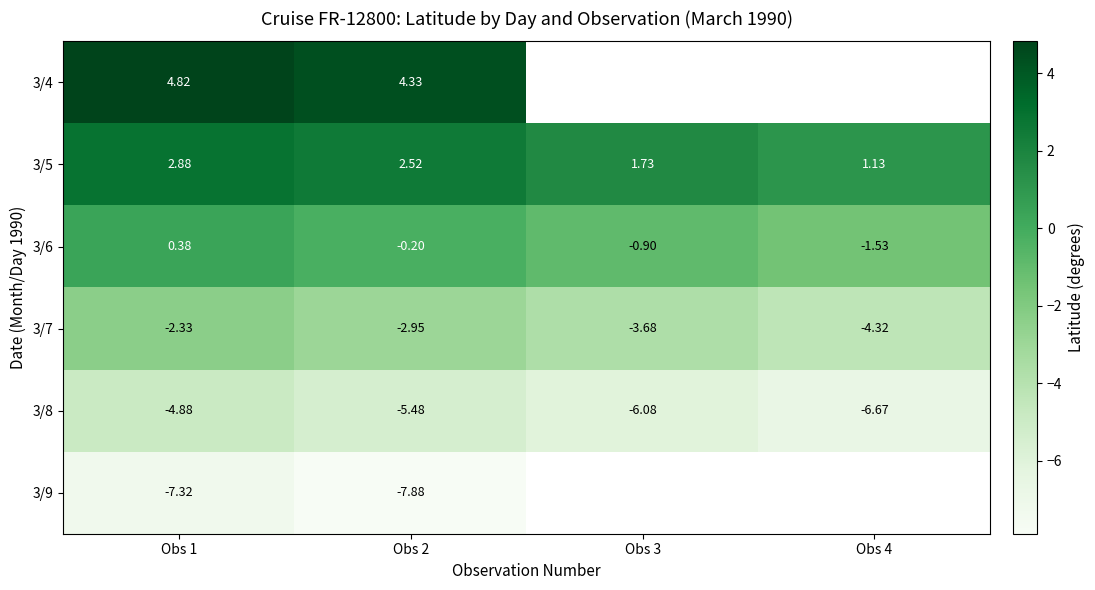

What is the minimum value shown in the chart?

-7.9